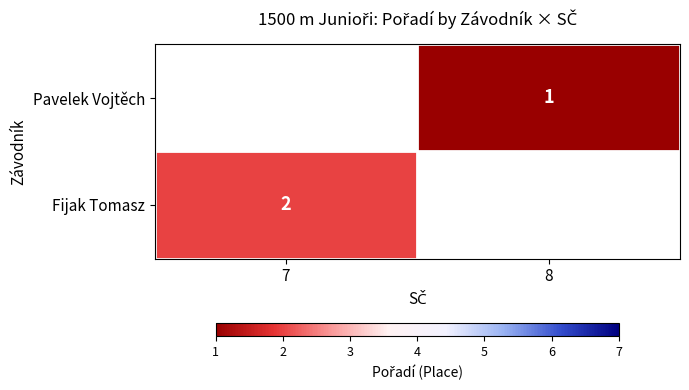

The Fijak Tomasz series shows 3 at 7. True or false?

False